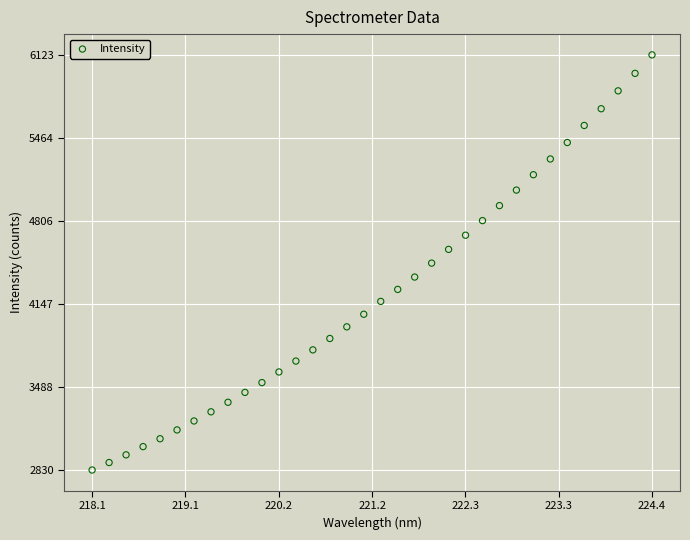

What is the range of X values (max minus min)?

6.3